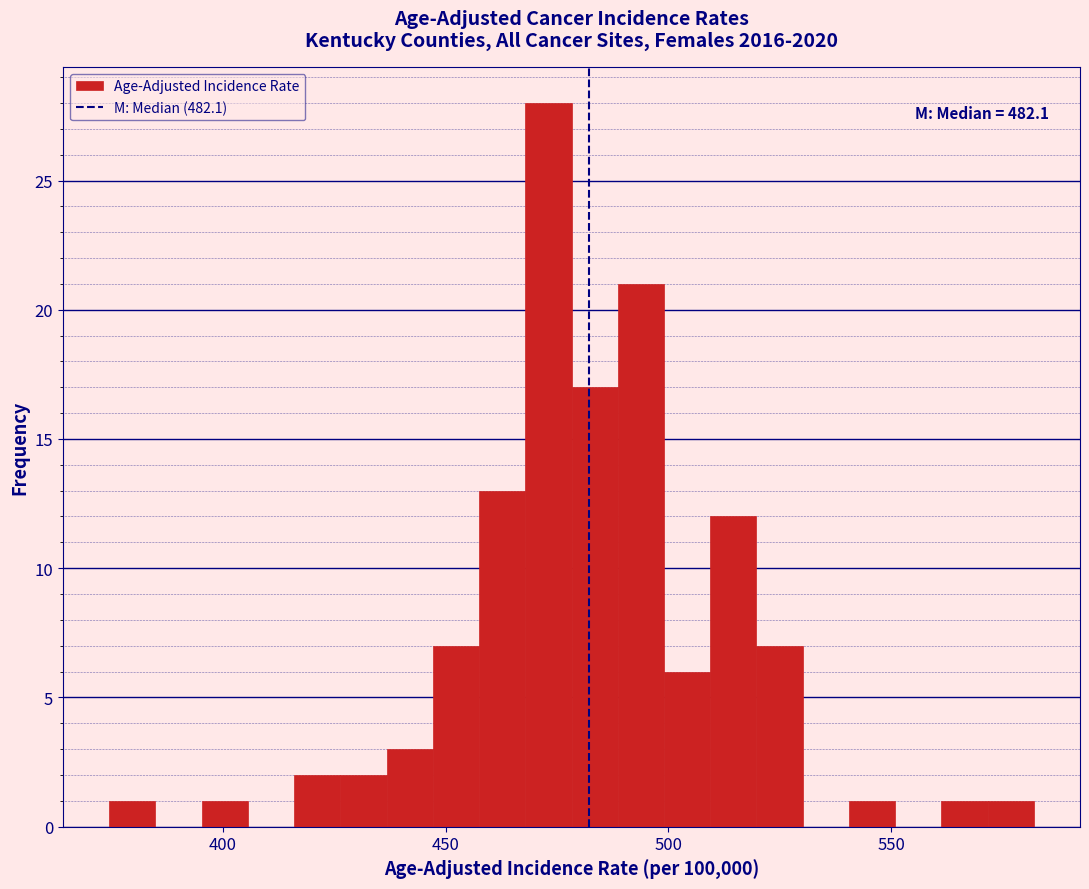

Around what value on the x-axis is the tallest bar? Give the approximate position of its centre, as read against the axis.

475